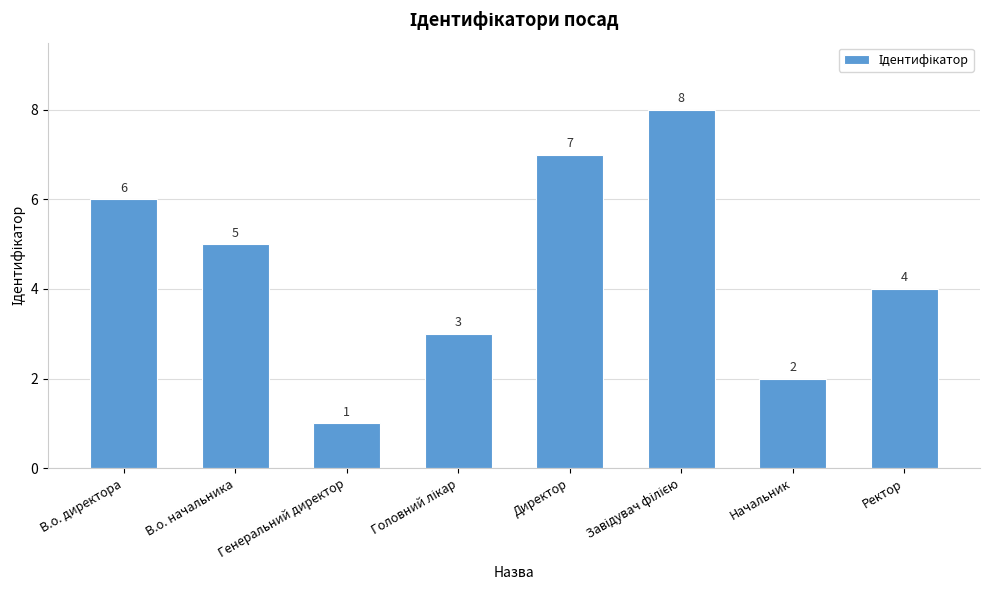

True or false: the data shows 4 at Директор.

False